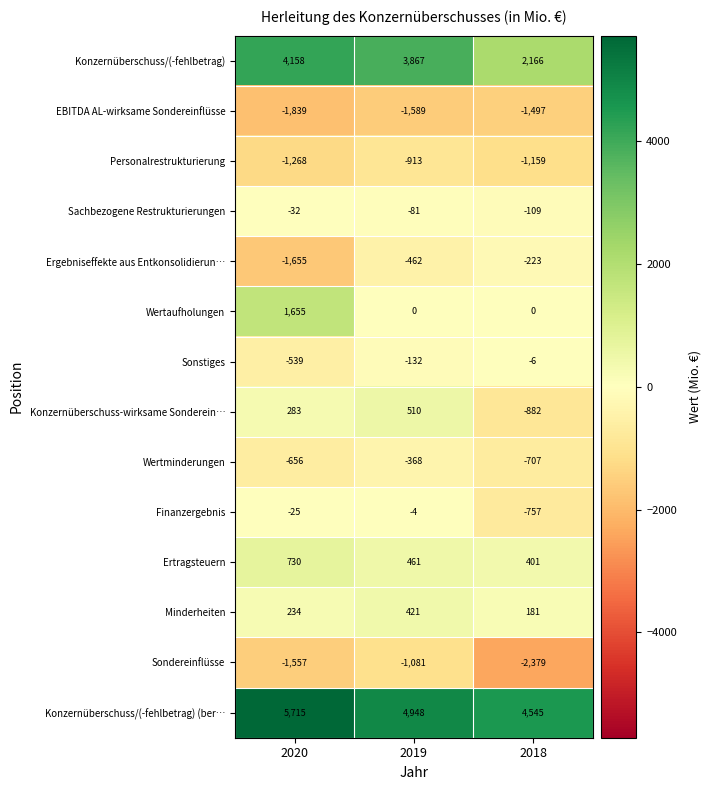

Count the number of data series in this chart.

14